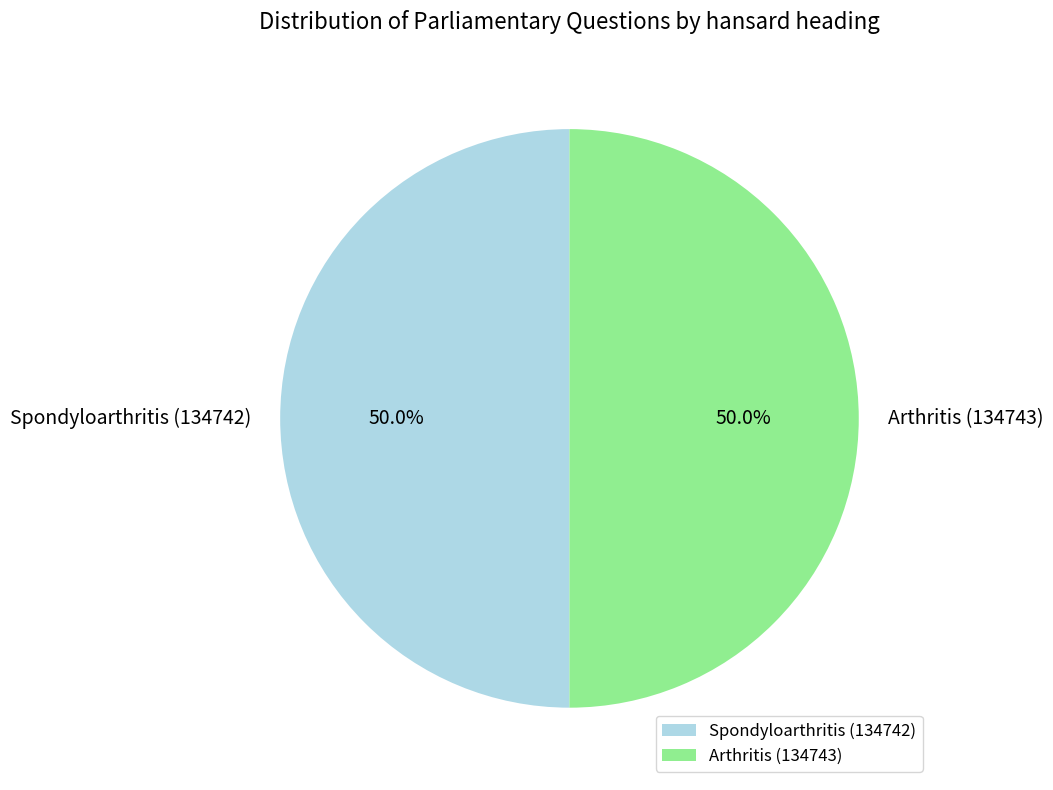

What portion of the pie excludes Arthritis (134743)?

50.0%